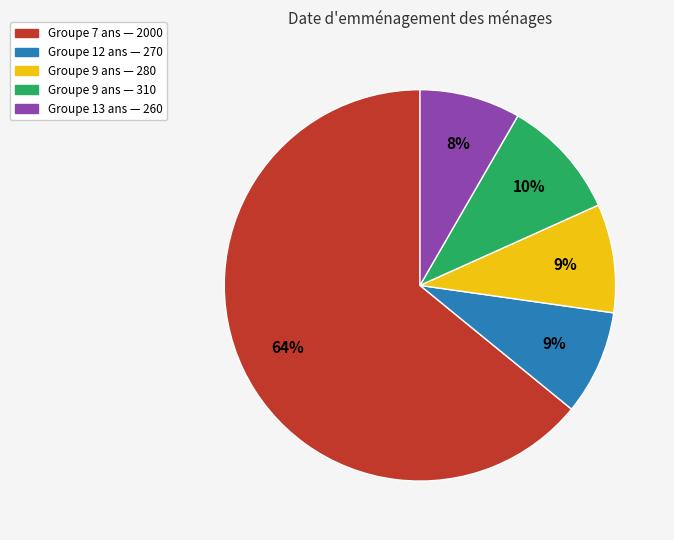

Is there a majority slice in this chart?

Yes